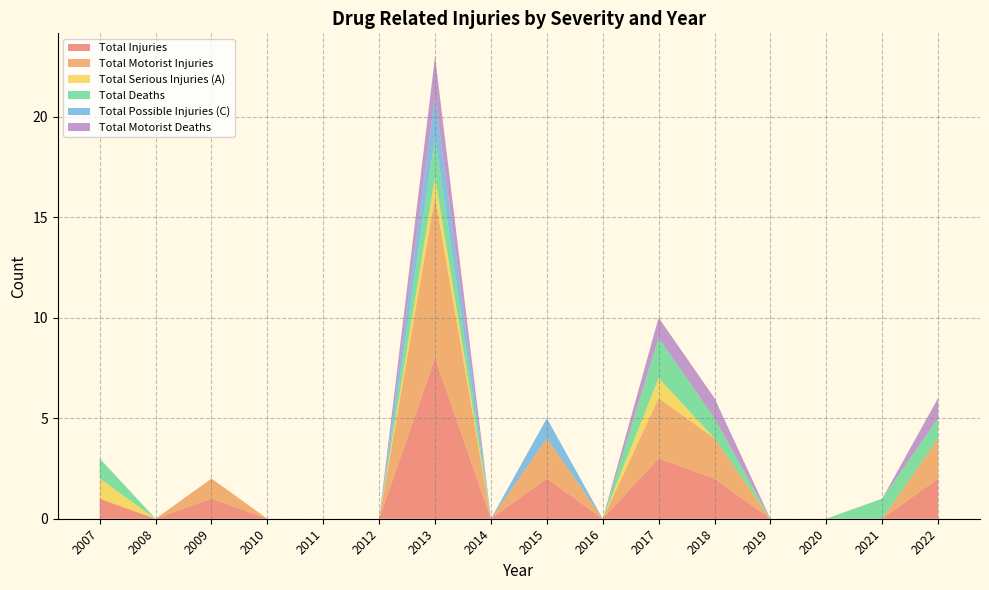

Reading left to right, transcribe all the data shown in this chart.

Total Injuries: 1	0	1	0	0	0	8	0	2	0	3	2	0	0	0	2
Total Motorist Injuries: 0	0	1	0	0	0	8	0	2	0	3	2	0	0	0	2
Total Serious Injuries (A): 1	0	0	0	0	0	1	0	0	0	1	0	0	0	0	0
Total Deaths: 1	0	0	0	0	0	2	0	0	0	2	1	0	0	1	1
Total Possible Injuries (C): 0	0	0	0	0	0	2	0	1	0	0	0	0	0	0	0
Total Motorist Deaths: 0	0	0	0	0	0	2	0	0	0	1	1	0	0	0	1